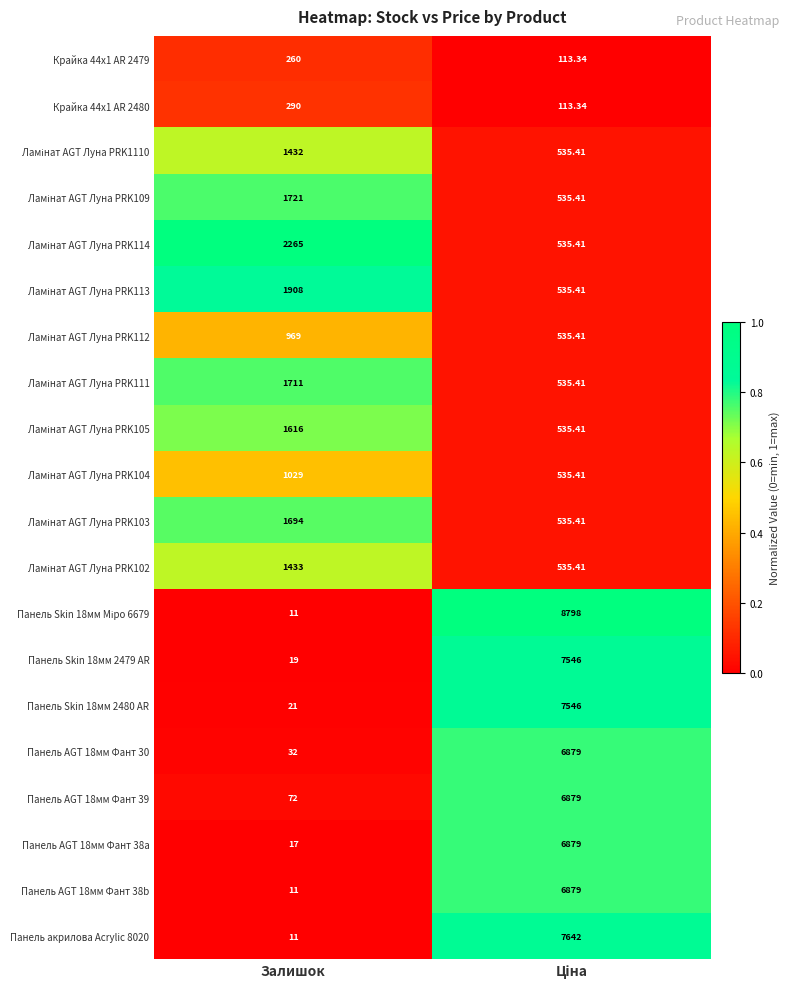

Where is Панель Skin 18мм 2480 AR nearest to the value 3783?

Залишок